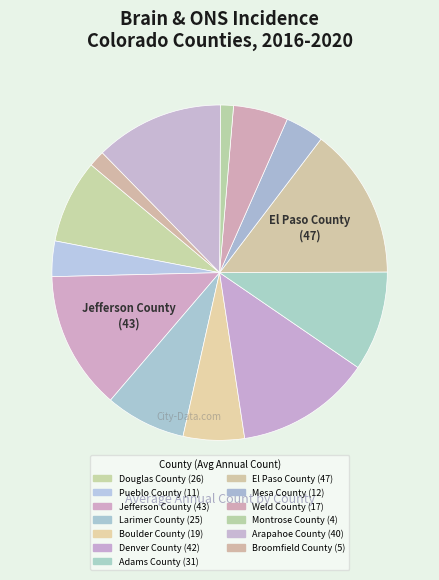

How many segments does this pie chart have?

13